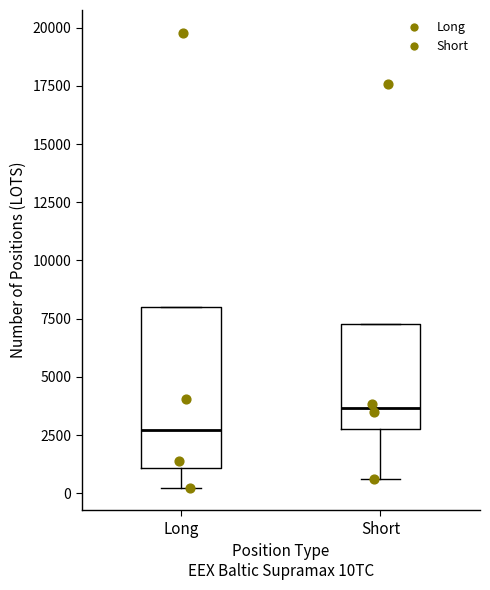

Reading left to right, transcribe this box plot: for each box, give where its median line is, the range the box spans, and where its two whiskers end, as read against the y-axis. The values are not printed on the chart, so give them approximately, as read against the axis.

Long: median 2500, box 1000 to 8000, whiskers 0 to 8000
Short: median 3500, box 3000 to 7500, whiskers 500 to 7500